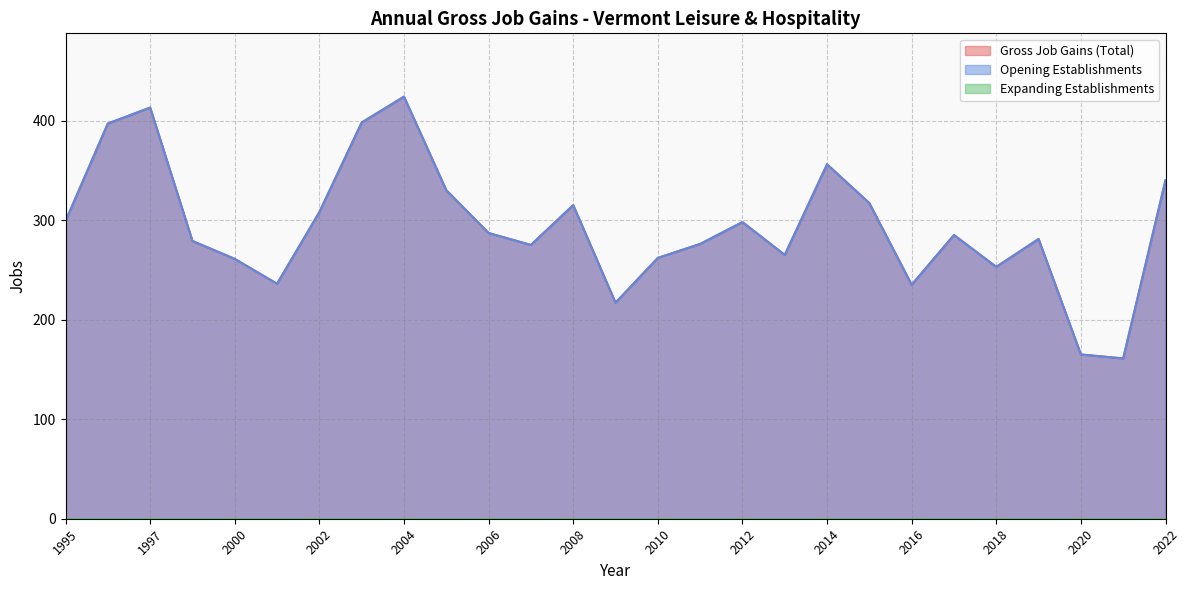

At which label is Opening Establishments closest to 292?

2006